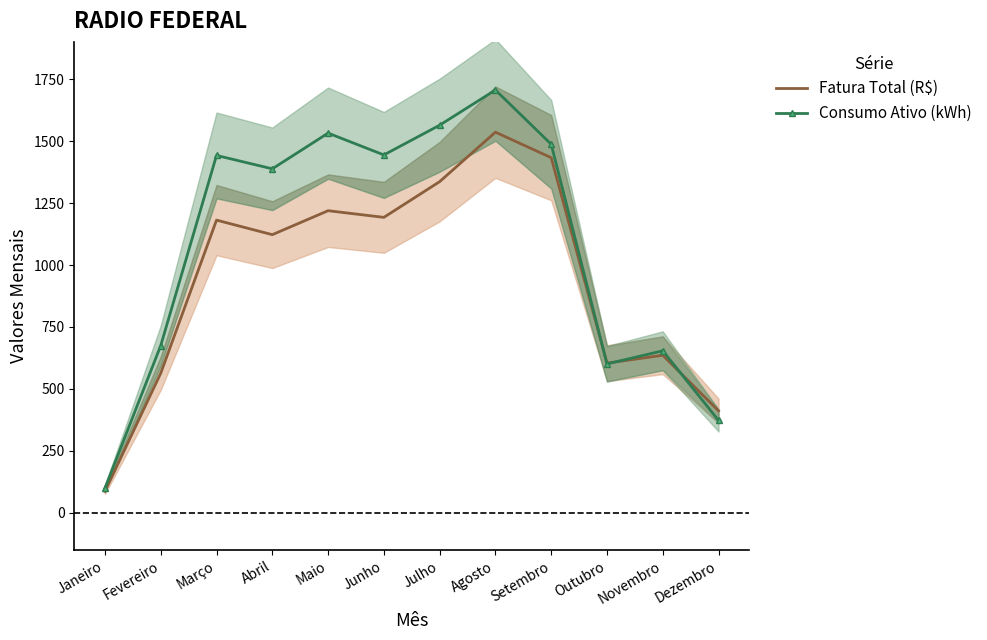

What is the total value across all series at Fevereiro?

1238.7